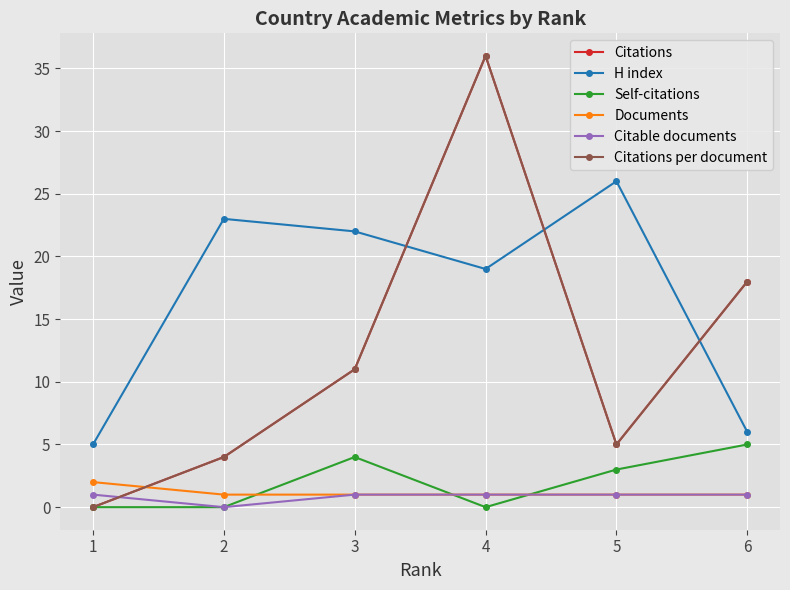

Is it true that Citable documents equals 1 at 2?

False